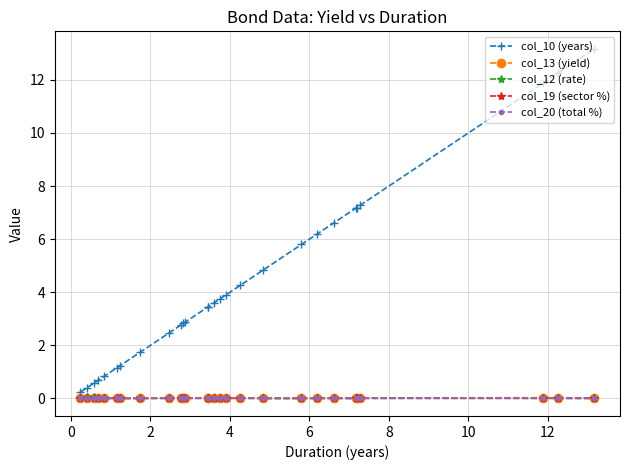

Which series has the largest total across all categories?

col_10 (years)